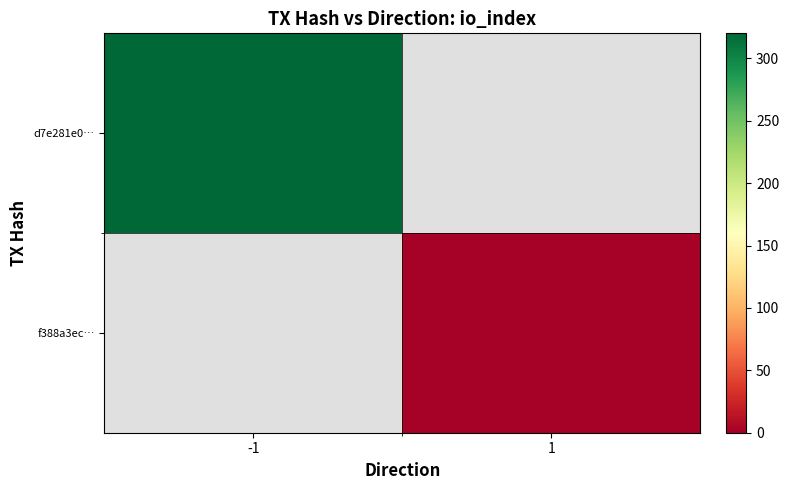

How many values in f388a3ec… are above zero?

1